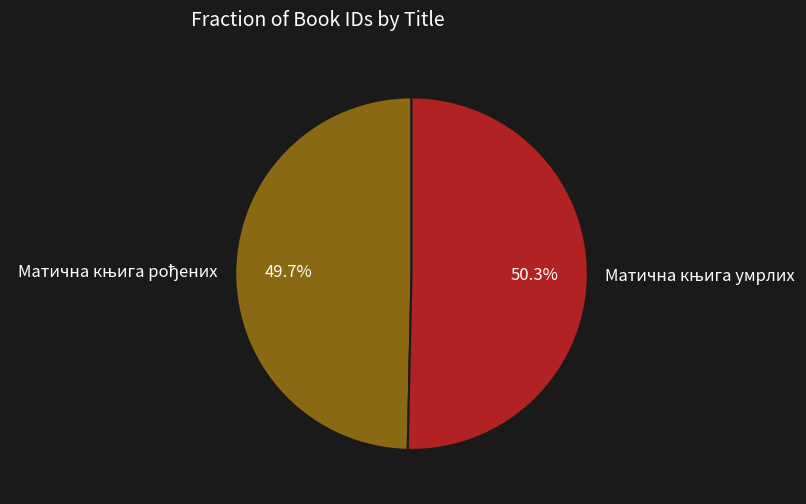

Does any single category account for the majority?

Yes